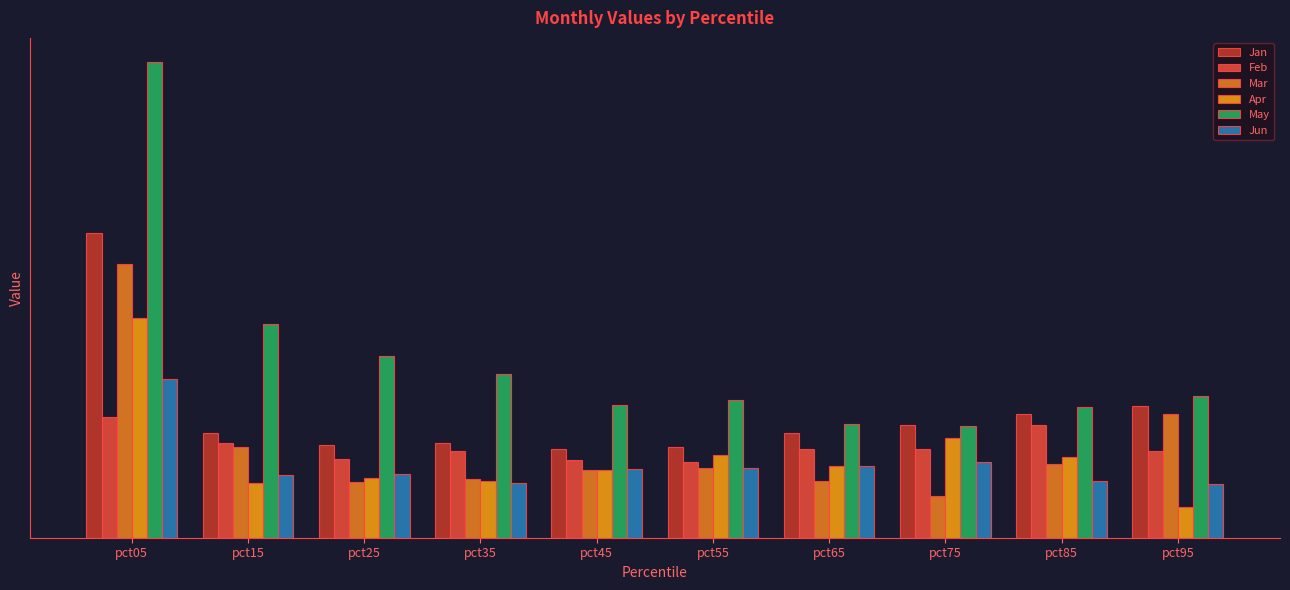

Between pct55 and pct95, which is larger?

pct95